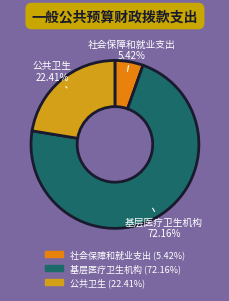

The 公共卫生 slice represents 16% of the pie. True or false?

False